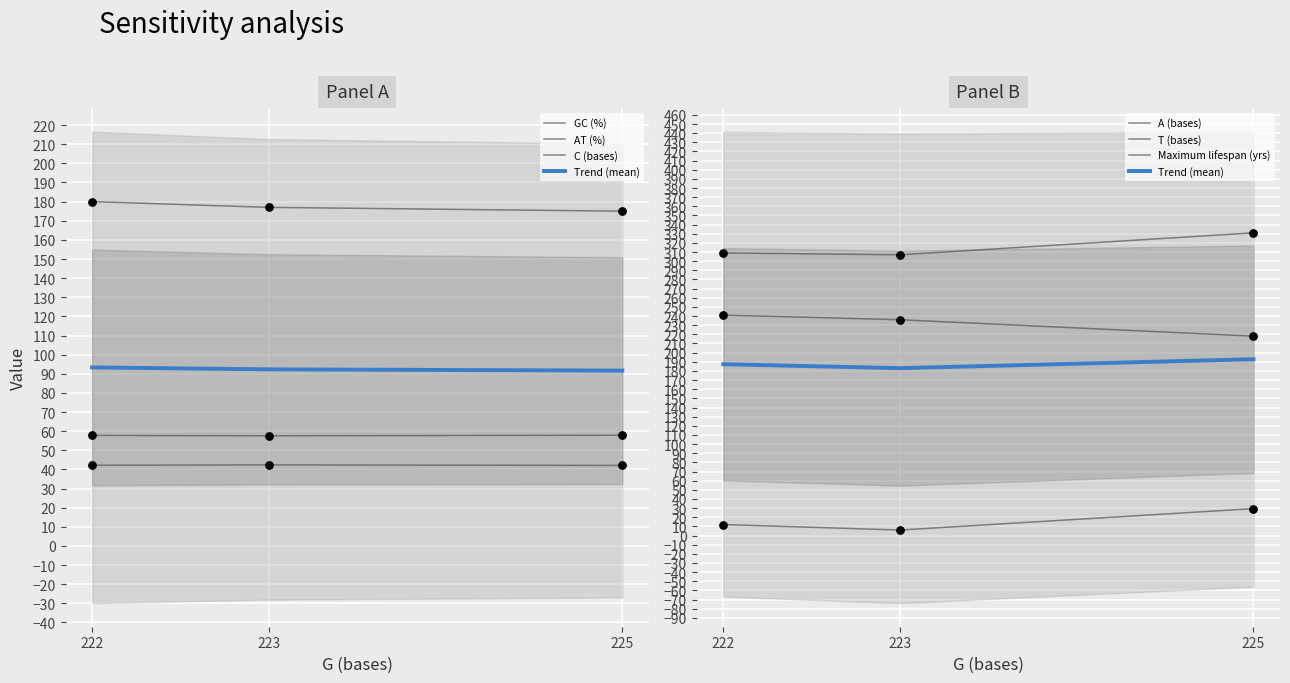

Which series reaches the minimum Y coordinate?

Maximum lifespan (yrs)